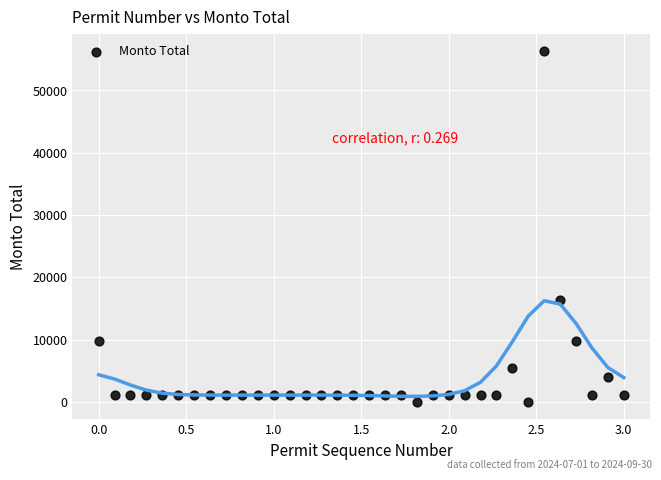

What is the range of Y values (max minus min)?

56238